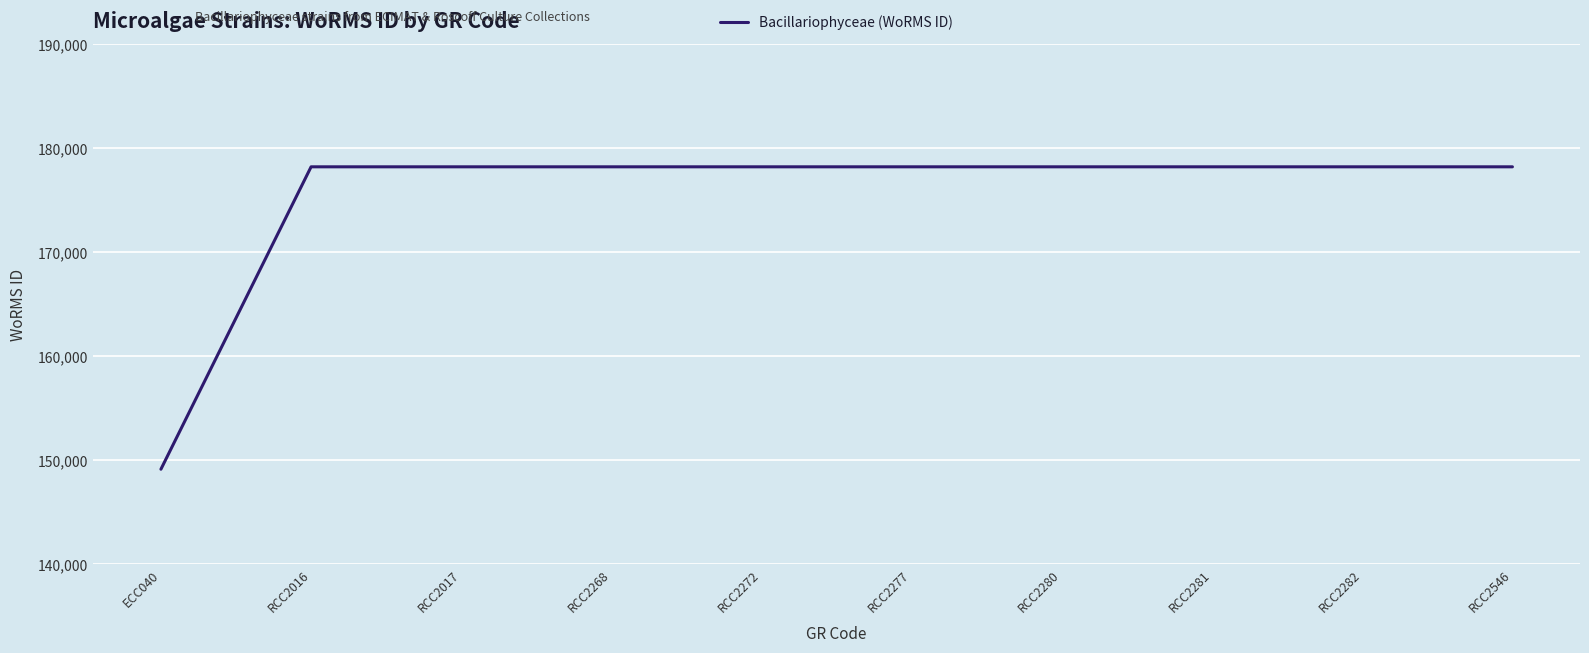

Which label corresponds to the smallest value in the chart?

ECC040